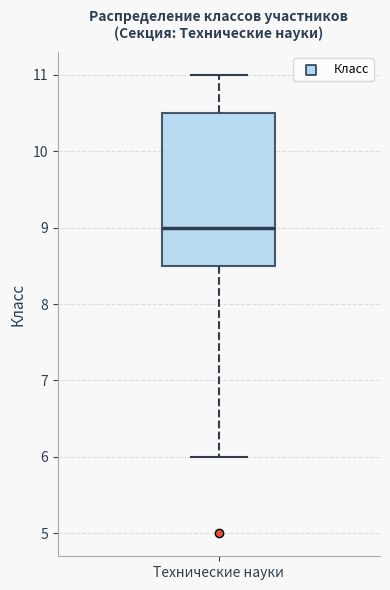

Where is the lower edge of the box for Технические науки on the y-axis? The values are not printed on the chart, so give them approximately, as read against the axis.

8.5